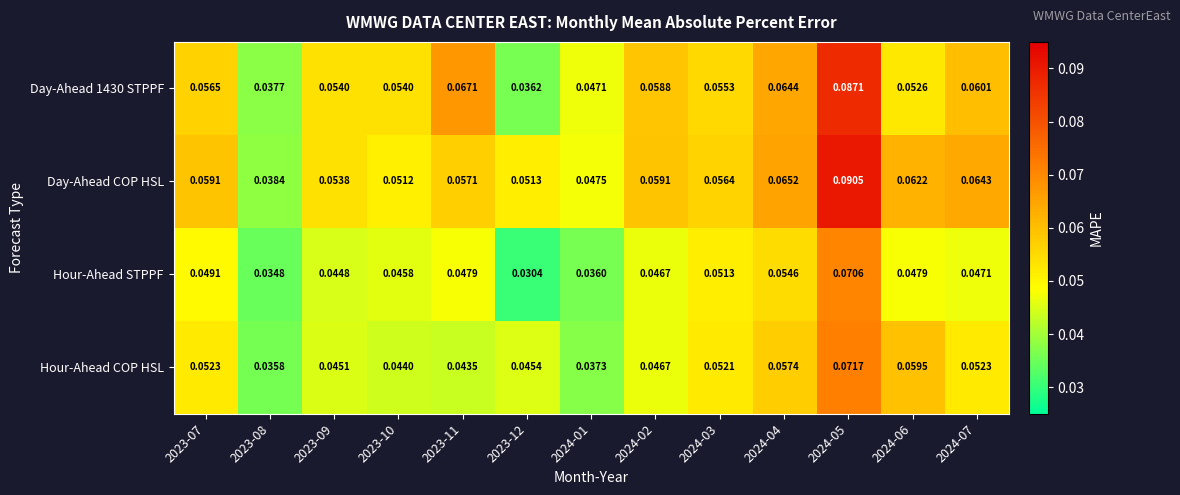

Is the value of Hour-Ahead STPPF at 2024-05 greater than the value of Day-Ahead 1430 STPPF at 2023-11?

Yes